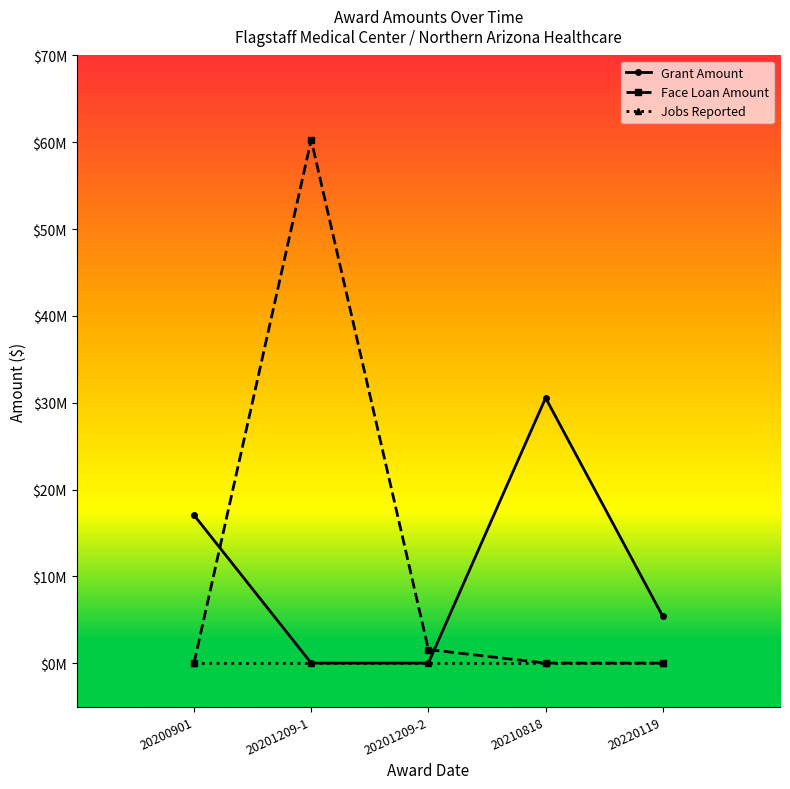

Does the chart have visible grid lines?

No